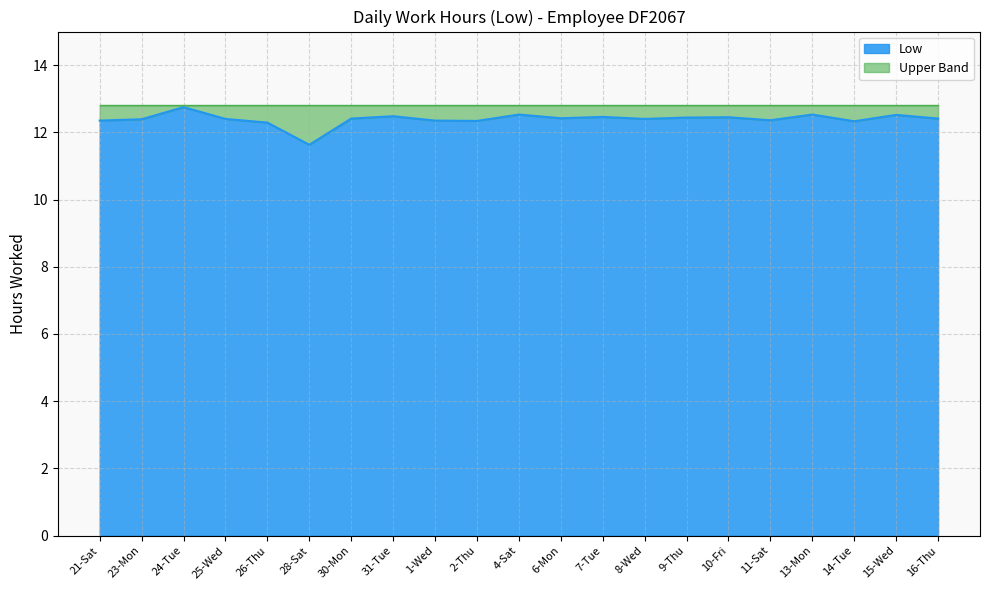

How many data points are less than 12?

1